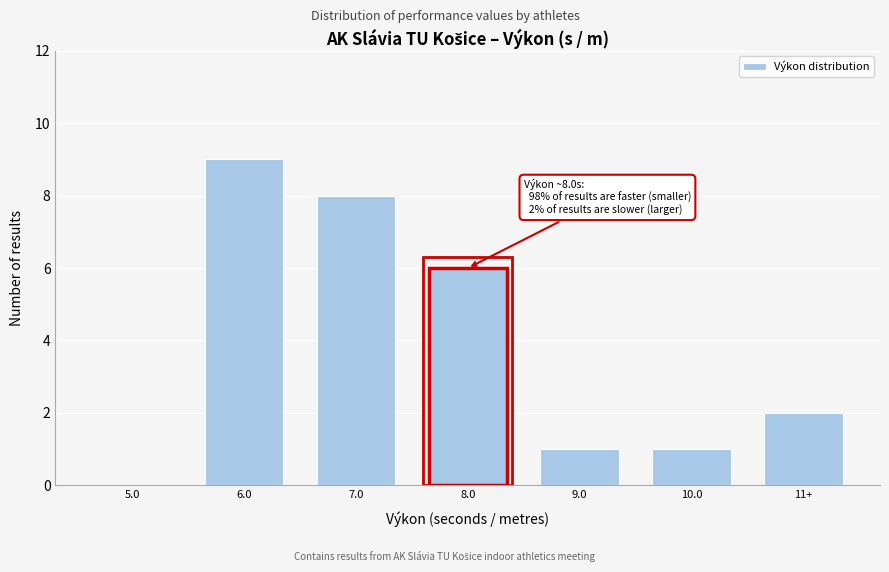

Reading right to left, list all the values displayed in this chart.

11+=2	10.0=1	9.0=1	8.0=6	7.0=8	6.0=9	5.0=0